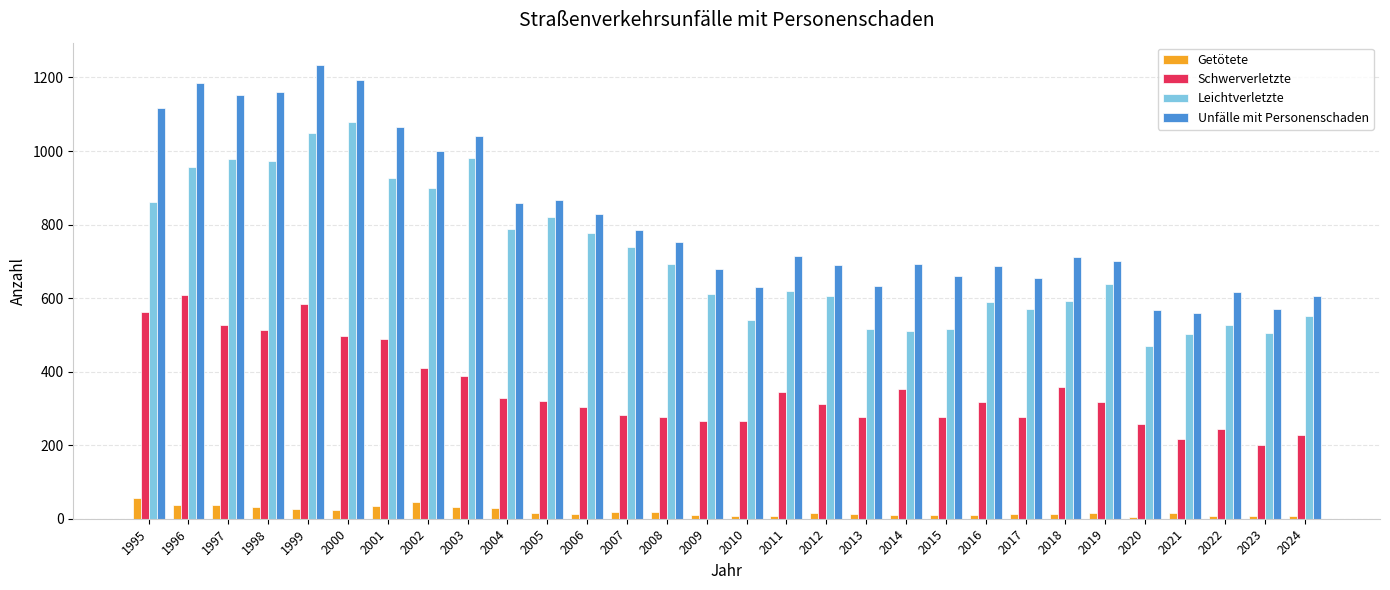

How many series are shown in this chart?

4